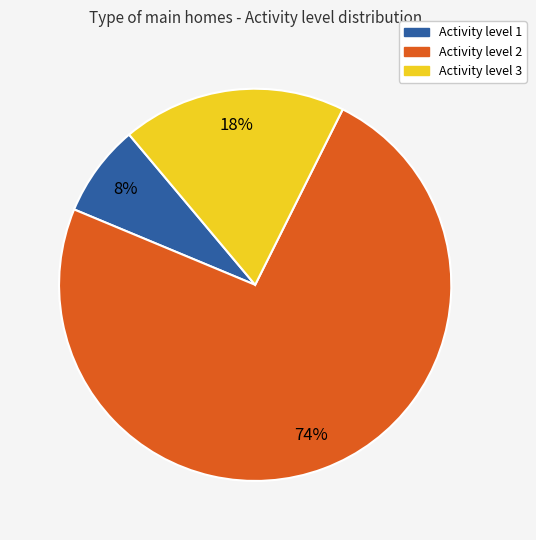

To the nearest percent, what is the difference between the largest and smallest slice percentages?

66%